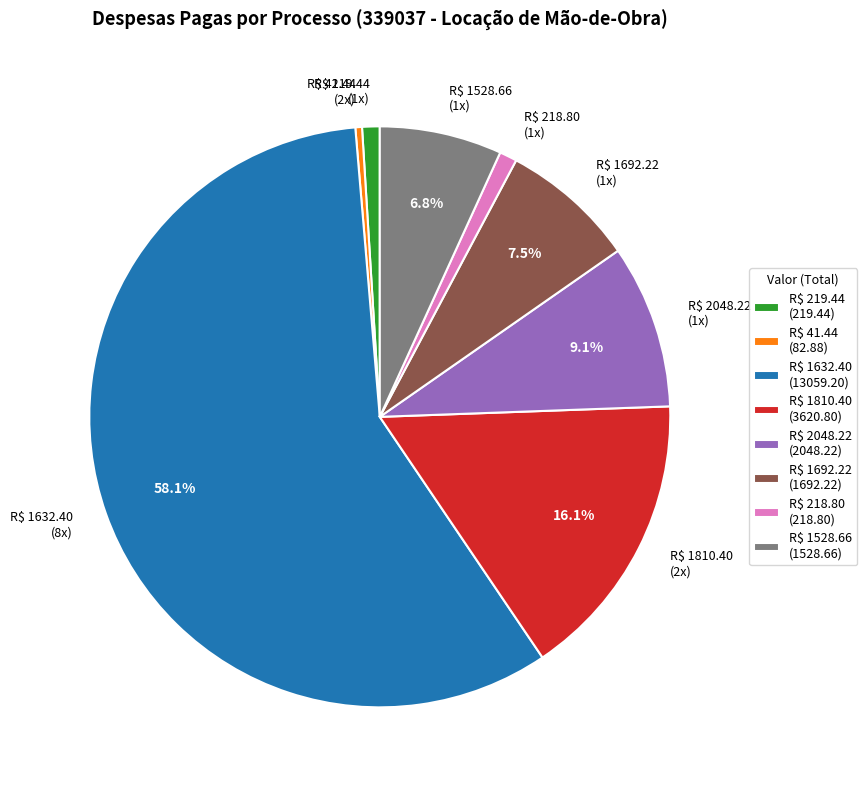

Does R$ 41.44 (2x) account for over 50% of the chart?

No